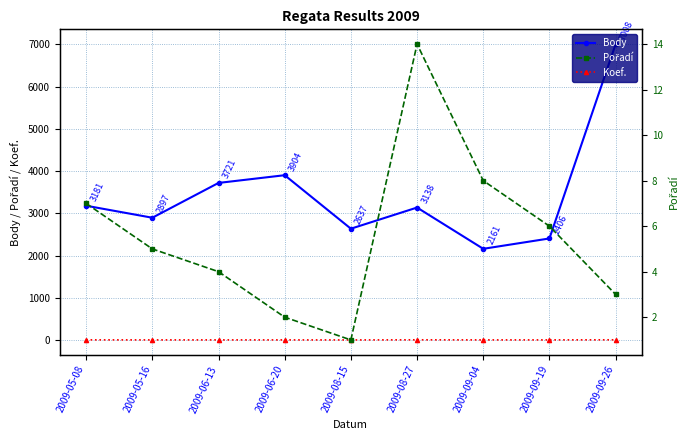

Where is the first local maximum for Pořadí?

2009-08-27